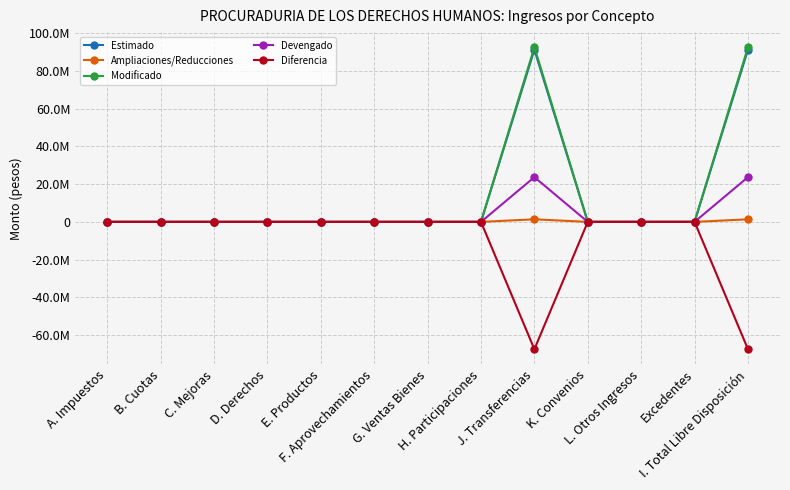

What is the difference between the second highest and minimum values in the Ampliaciones/Reducciones series?

1360024.1